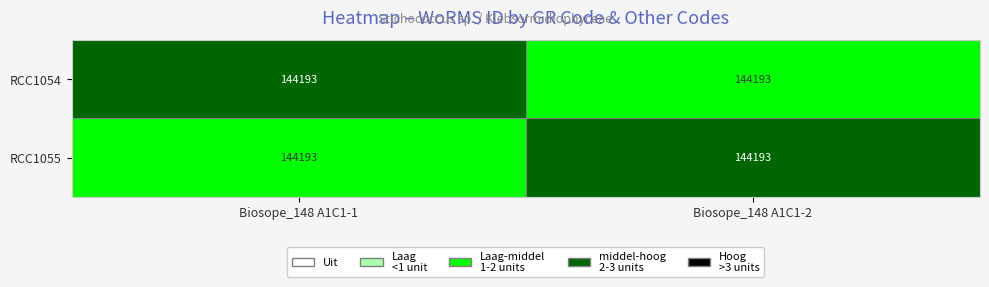

What is the total value across all series at Biosope_148 A1C1-2?

5